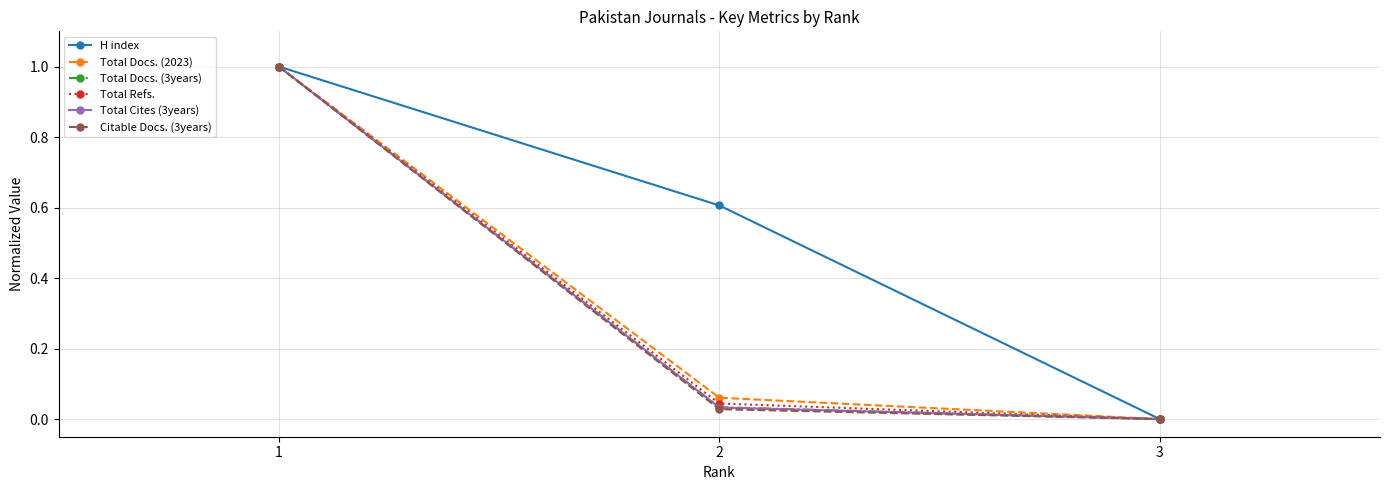

What is the value of the Citable Docs. (3years) point at the 1st from the left?

1.0